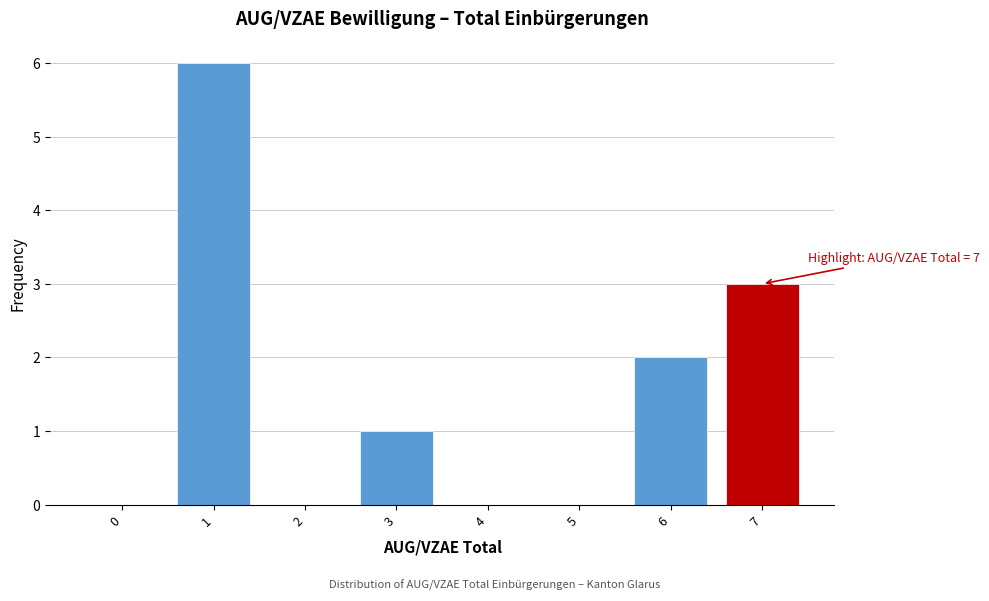

Reading left to right, what are all the values shown in this chart?

0=0	1=6	2=0	3=1	4=0	5=0	6=2	7=3